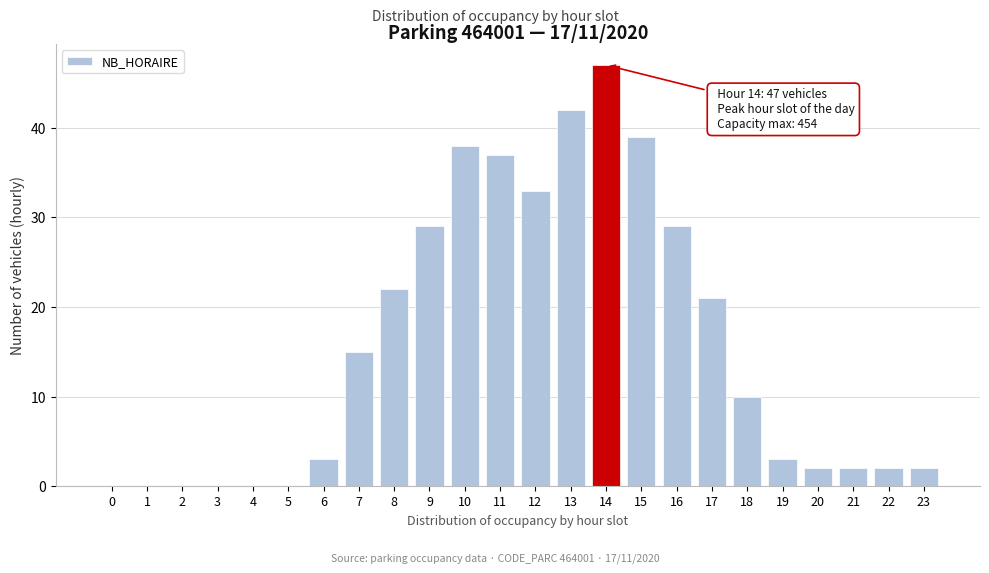

Reading left to right, what are all the values shown in this chart?

0=0	1=0	2=0	3=0	4=0	5=0	6=3	7=15	8=22	9=29	10=38	11=37	12=33	13=42	14=47	15=39	16=29	17=21	18=10	19=3	20=2	21=2	22=2	23=2